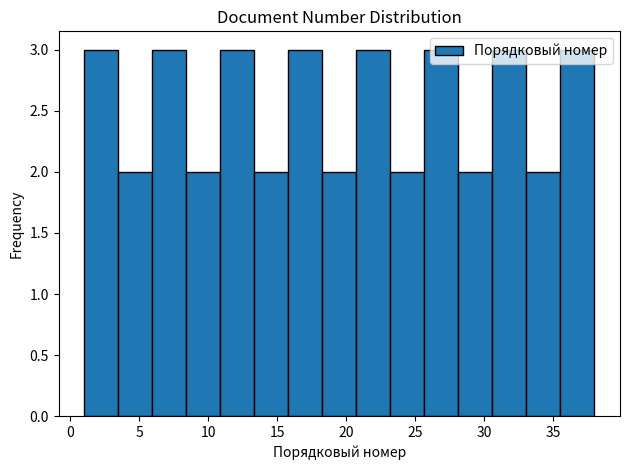

Reading left to right, transcribe this chart: for each bar, give the range it covers on the x-axis and its height. Neither the bar edges nor the heights are printed on the chart, so give them approximately, as read against the axes.

1.0 to 3.5: 3
3.5 to 6.0: 2
6.0 to 8.5: 3
8.5 to 11.0: 2
11.0 to 13.5: 3
13.5 to 16.0: 2
16.0 to 18.5: 3
18.5 to 20.5: 2
20.5 to 23.0: 3
23.0 to 25.5: 2
25.5 to 28.0: 3
28.0 to 30.5: 2
30.5 to 33.0: 3
33.0 to 35.5: 2
35.5 to 38.0: 3